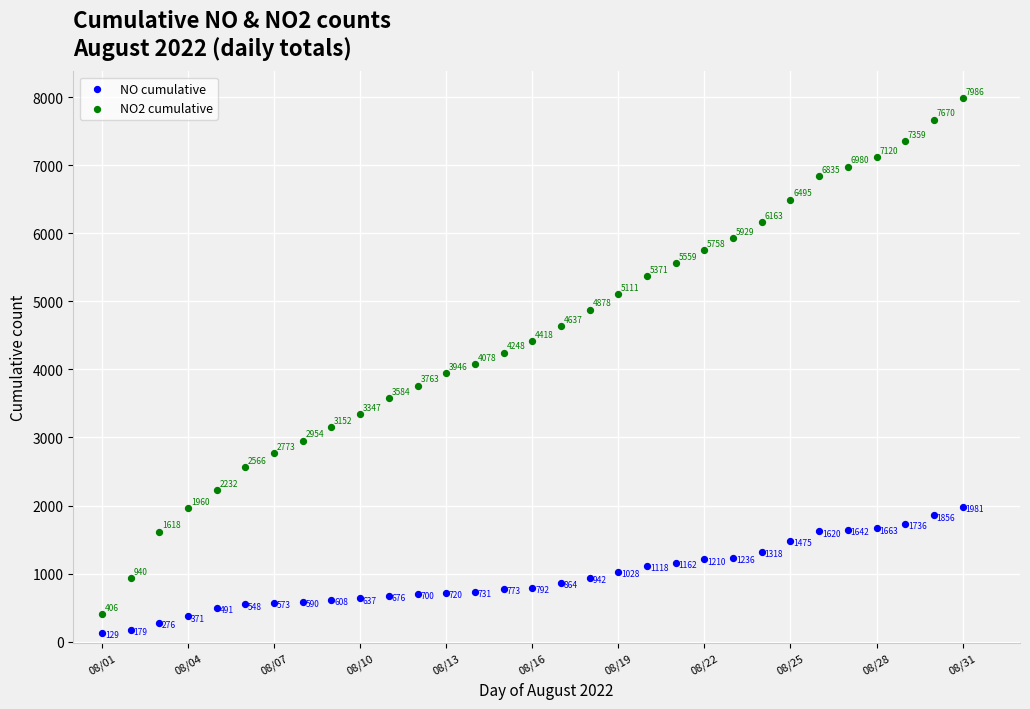

Which series reaches the maximum Y coordinate?

NO2 cumulative